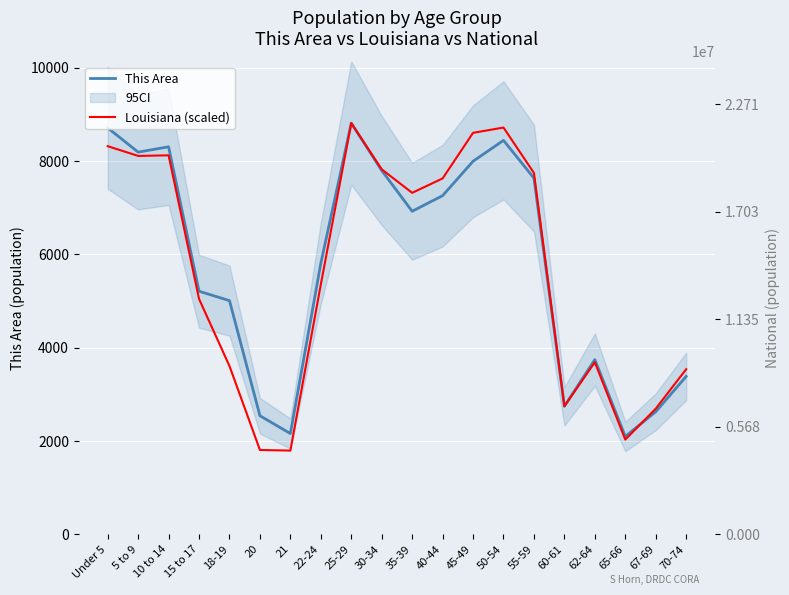

Where is the first local minimum for Louisiana (scaled)?

5 to 9